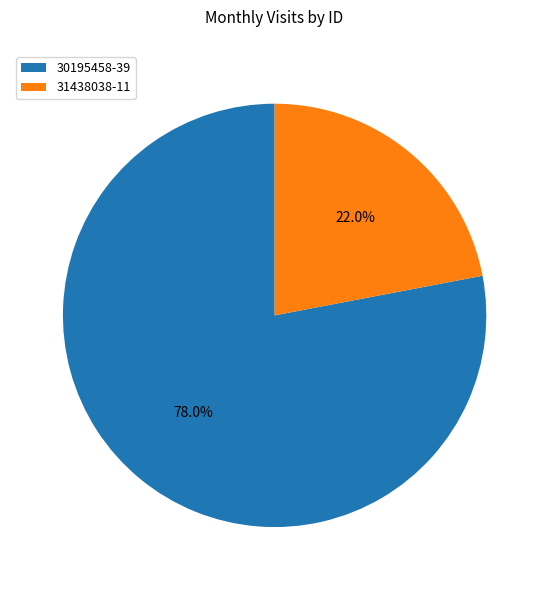

To the nearest percent, what portion does 31438038 represent?

22%